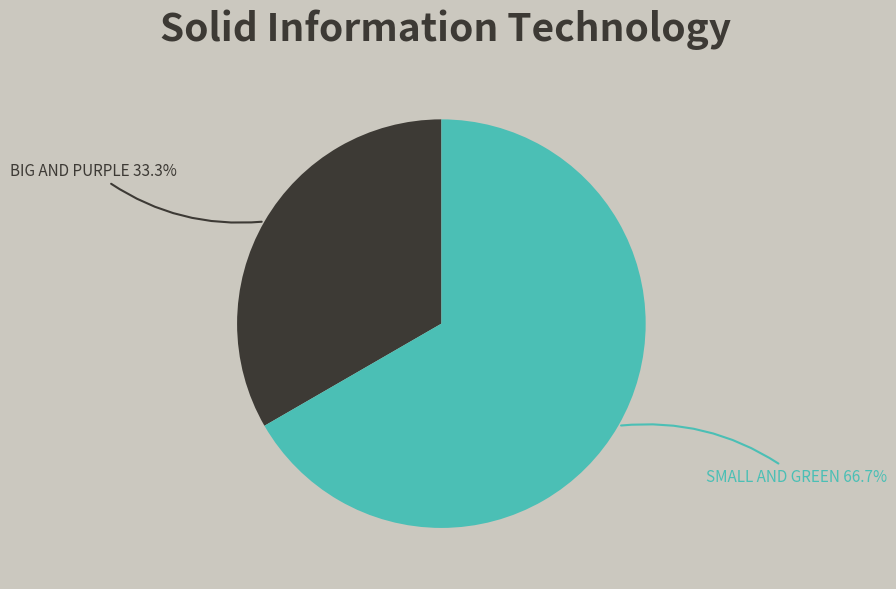

Is there a majority slice in this chart?

Yes